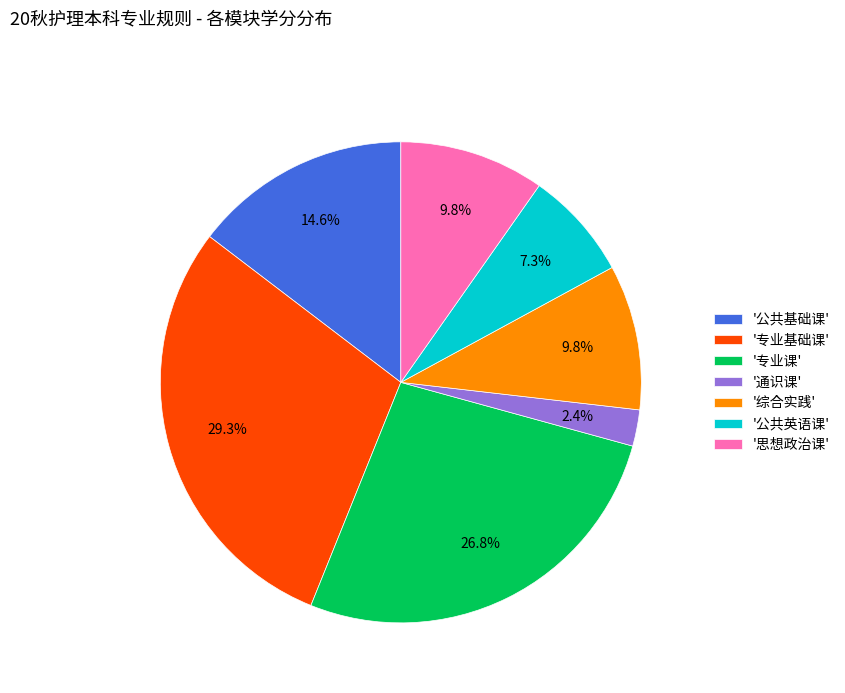

Which slice is the largest?

'专业基础课'